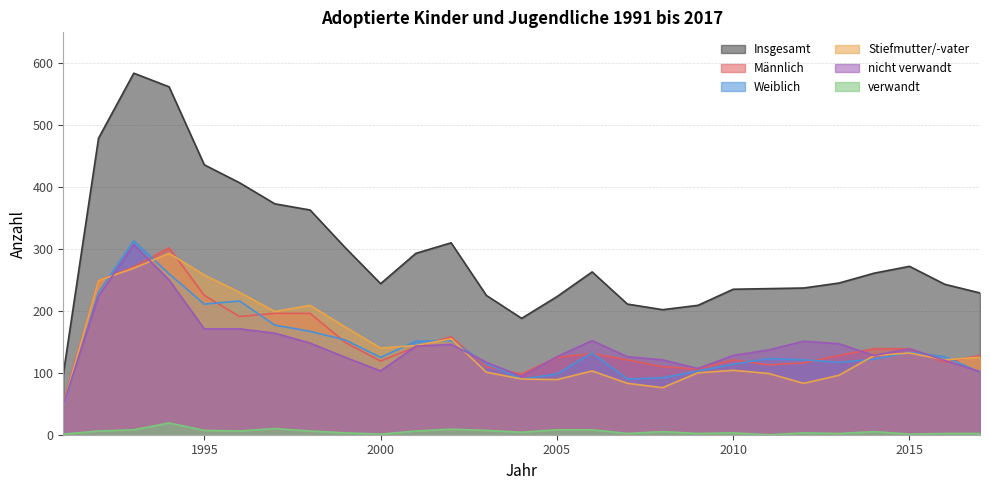

What is the highest value of the Insgesamt series?

584